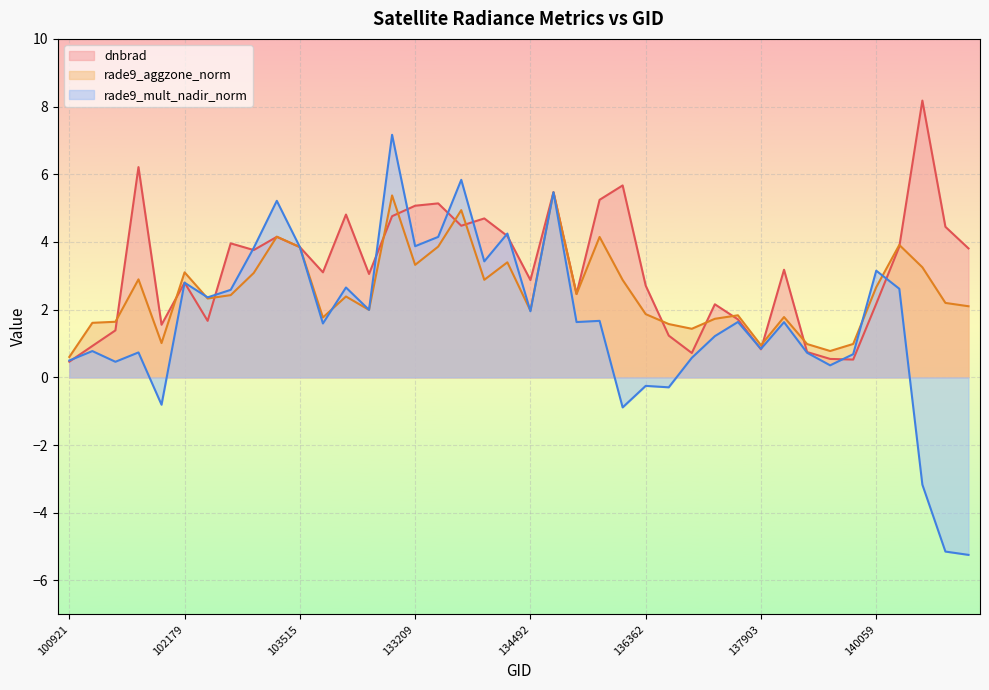

Is it true that dnbrad equals 6.4 at 134322?

False